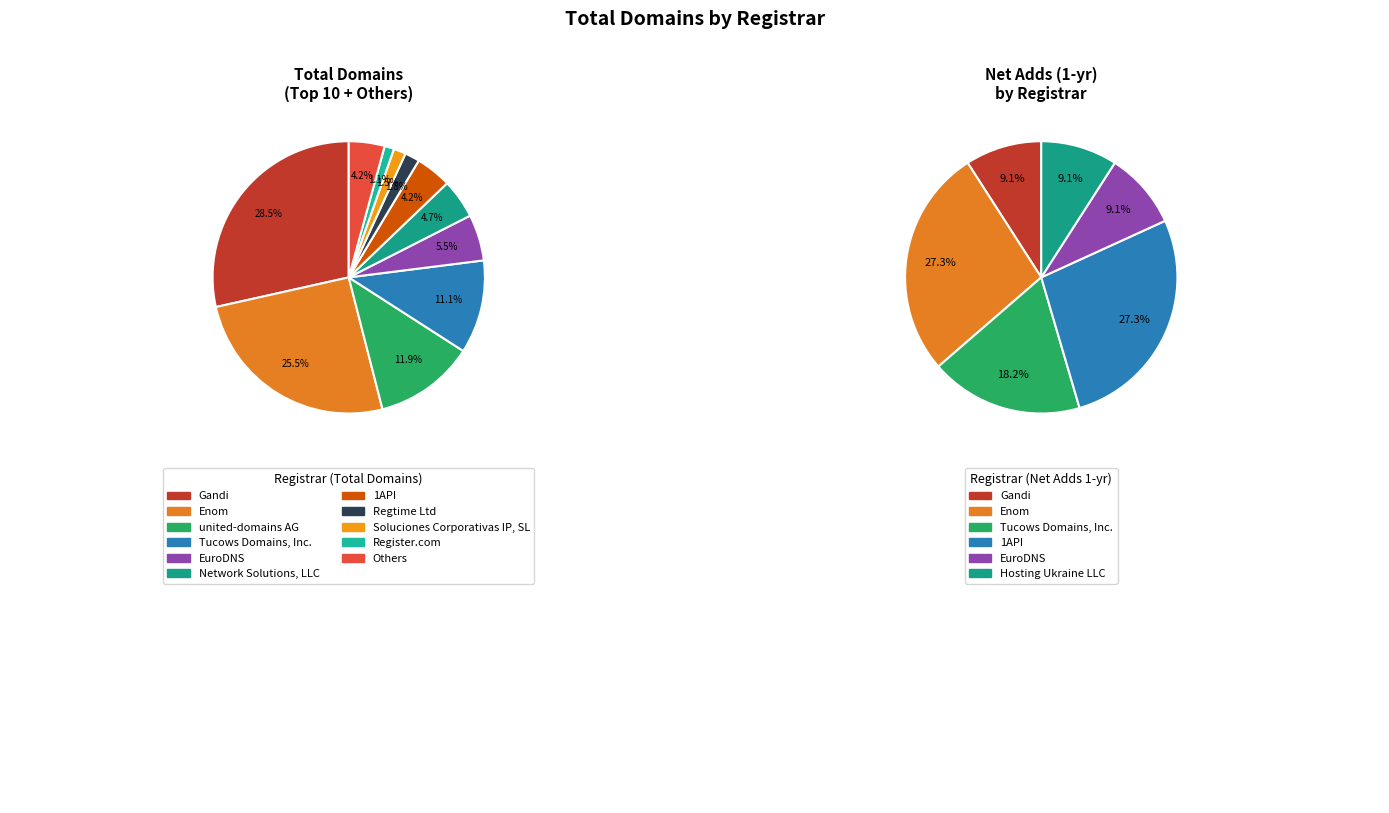

What is the ratio of the value at Soluciones Corporativas IP, SL to the value at Network Solutions, LLC?

0.3